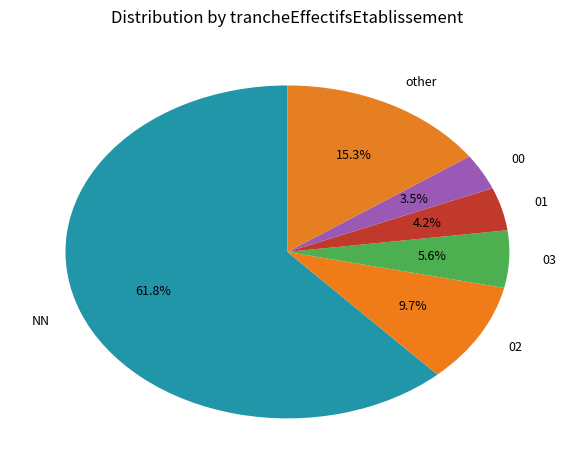

Is other the majority of the pie?

No